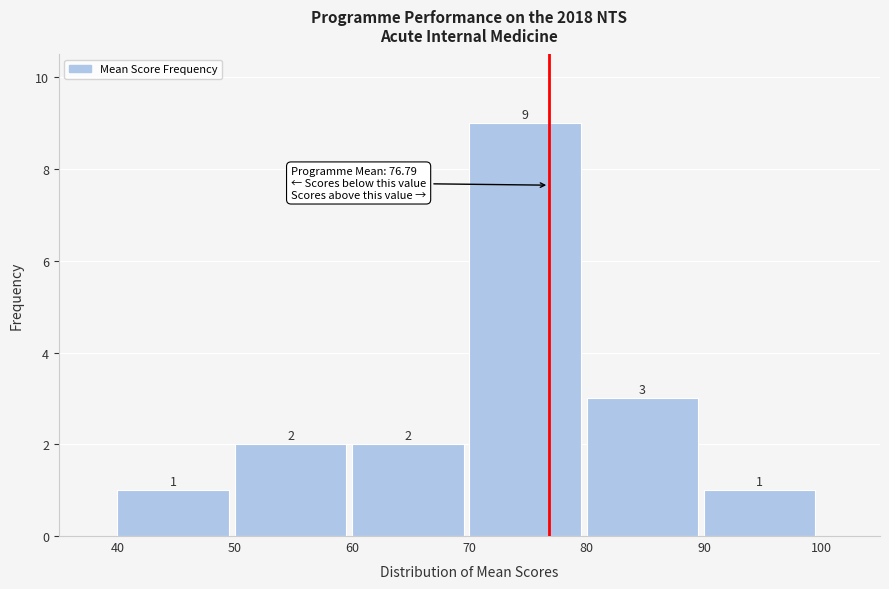

Which range on the x-axis has the tallest bar?

70 to 80